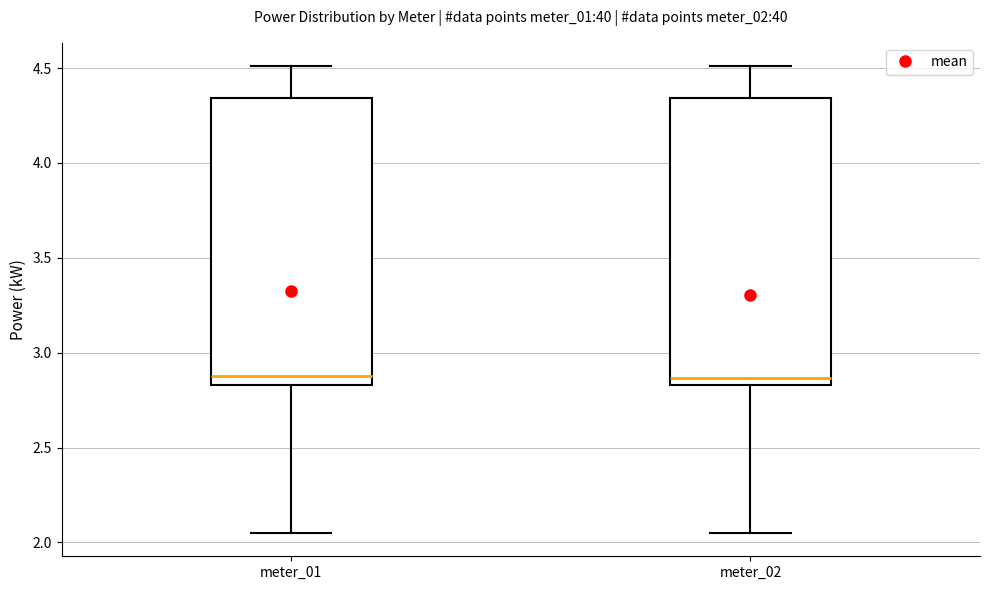

Where does the upper whisker of the box for meter_02 end on the y-axis? The values are not printed on the chart, so give them approximately, as read against the axis.

4.50